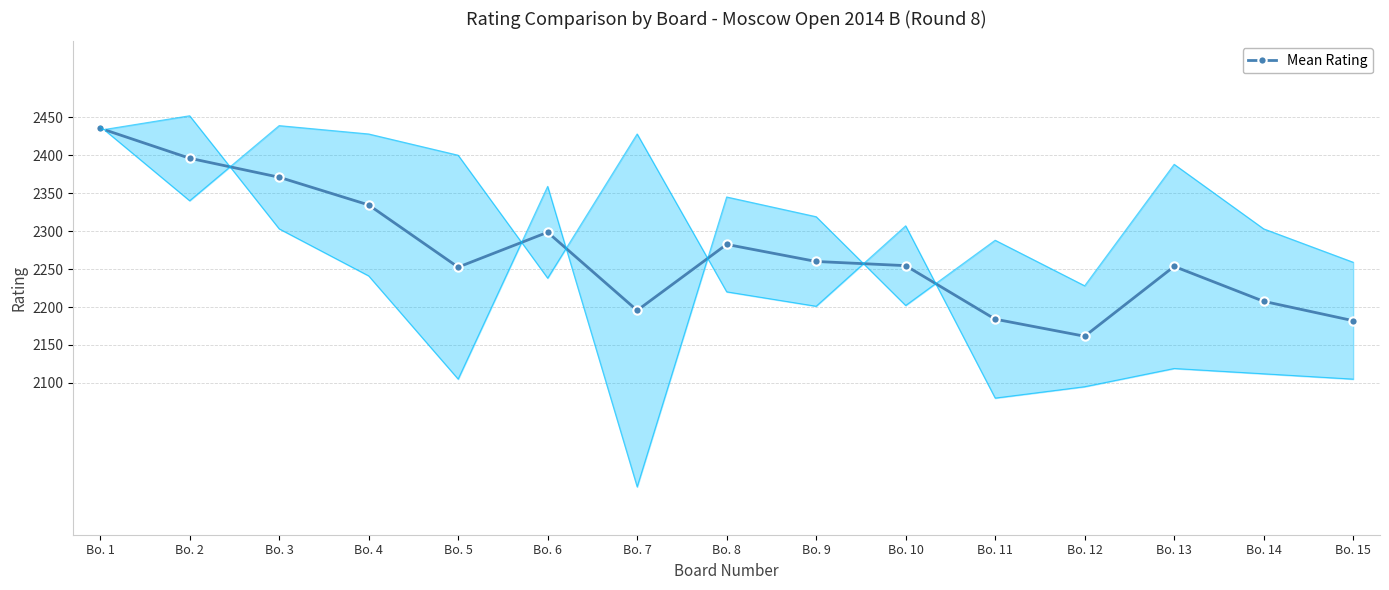

How many distinct data groups are displayed?

1